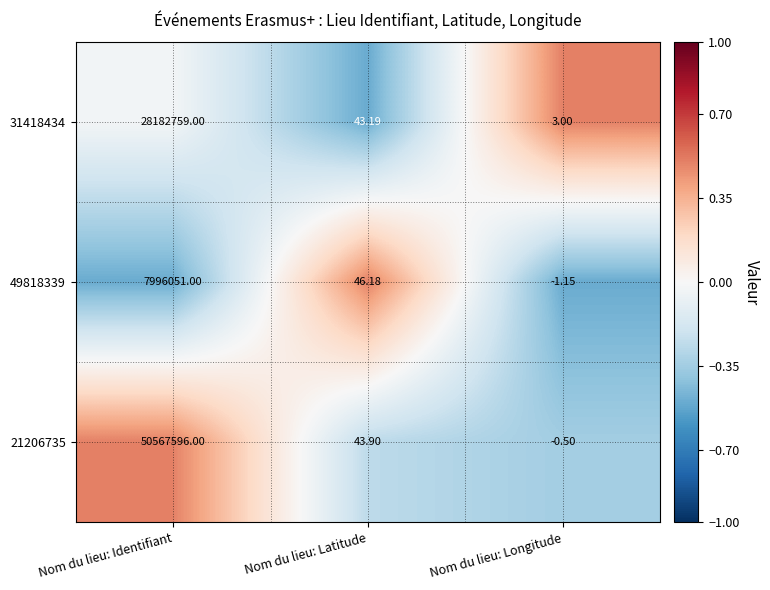

List the labels in order of 31418434 value, largest first.

Nom du lieu: Identifiant, Nom du lieu: Latitude, Nom du lieu: Longitude